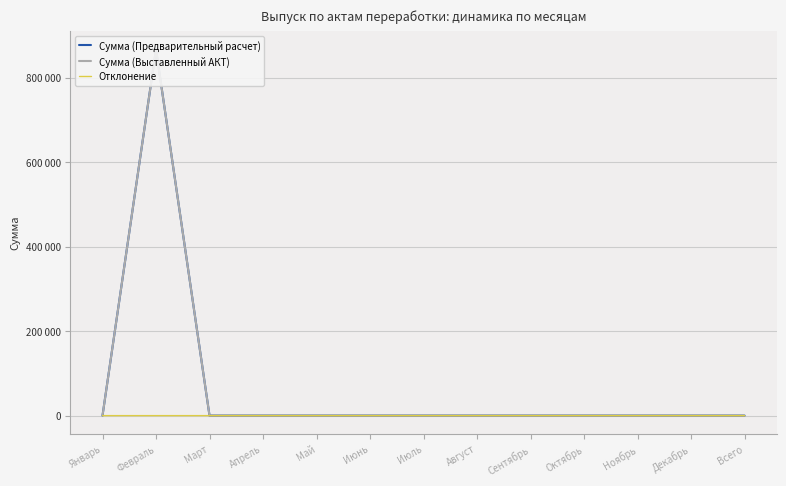

True or false: Отклонение has more than 2 points higher than both neighbors.

False